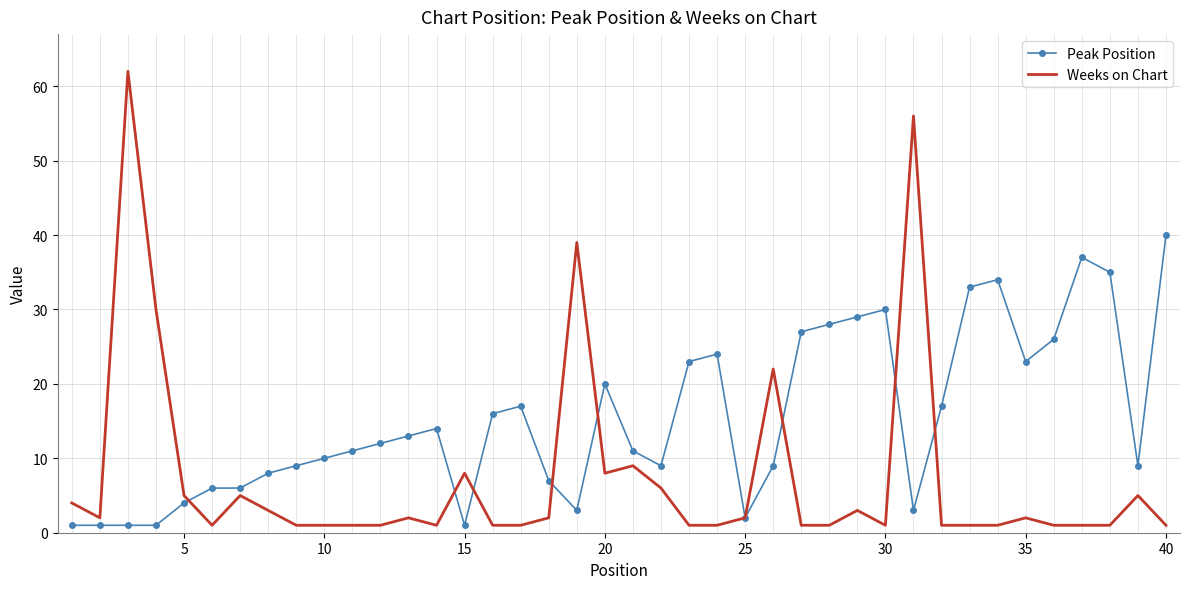

List the series in order of their peak value, highest first.

Weeks on Chart, Peak Position